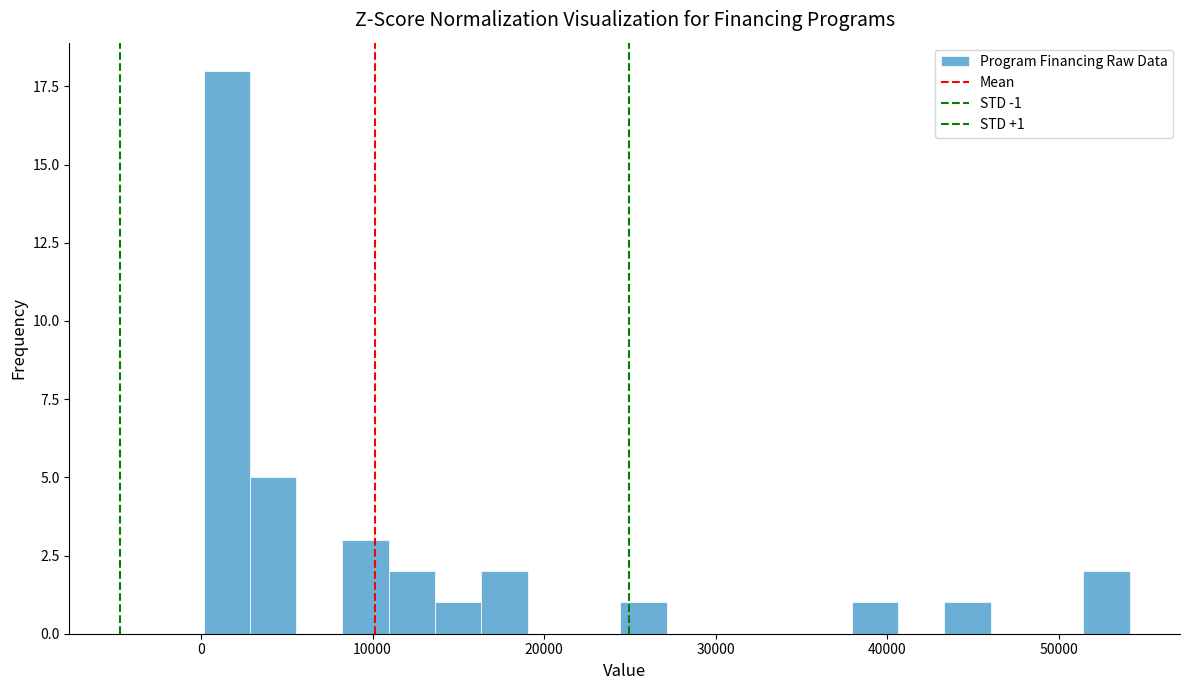

Around what value on the x-axis is the tallest bar? Give the approximate position of its centre, as read against the axis.

2000